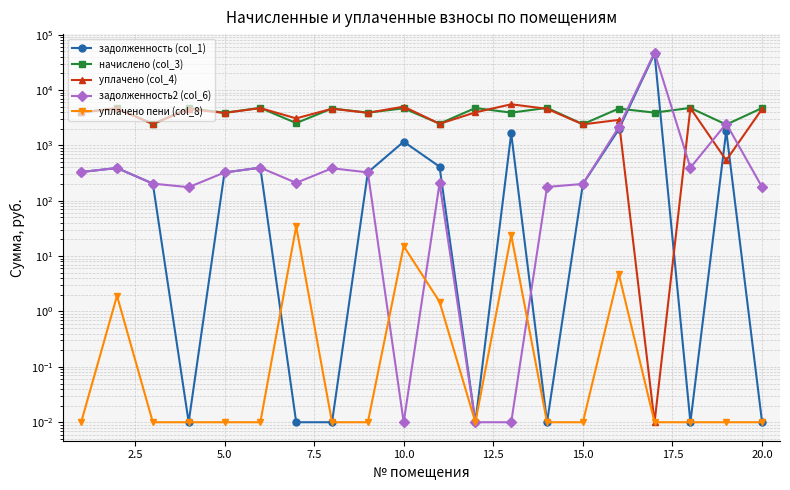

What are all the series names shown in the legend?

задолженность (col_1), начислено (col_3), уплачено (col_4), задолженность2 (col_6), уплачено пени (col_8)